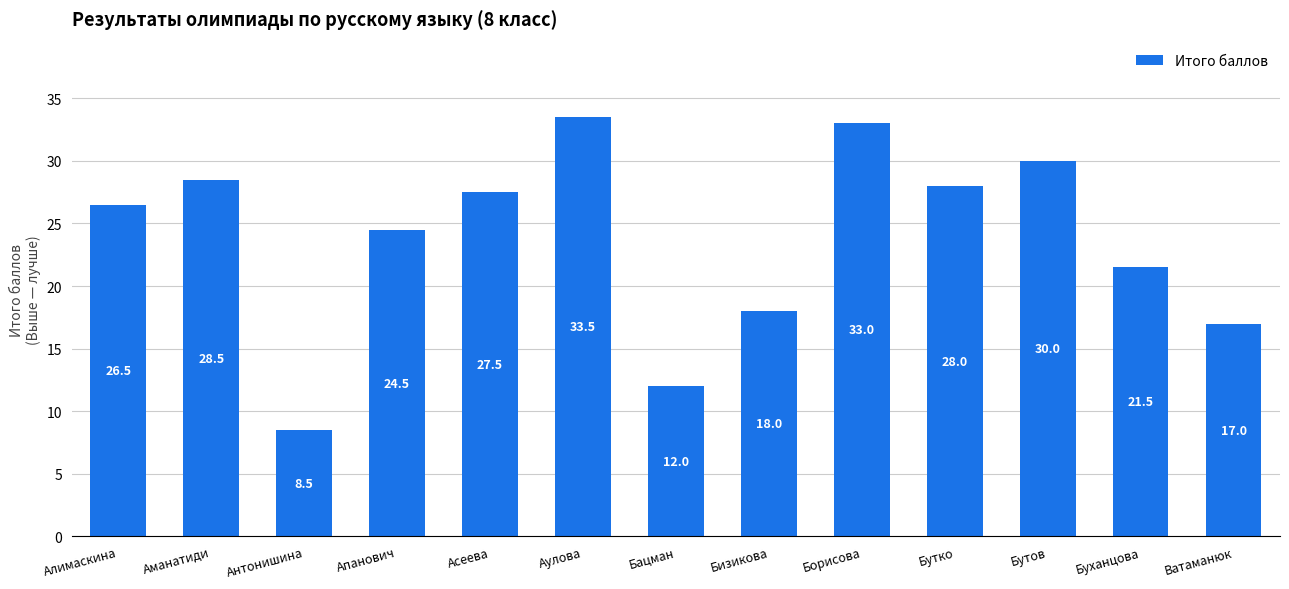

Where is the data nearest to the value 21?

Буханцова